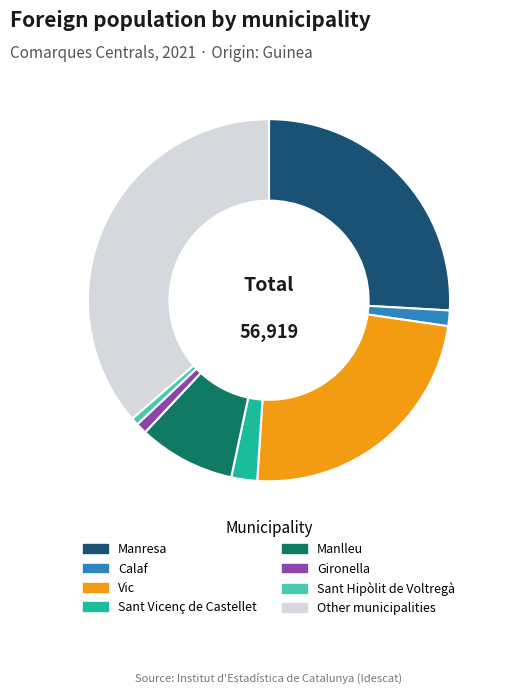

Does Vic account for over 50% of the chart?

No